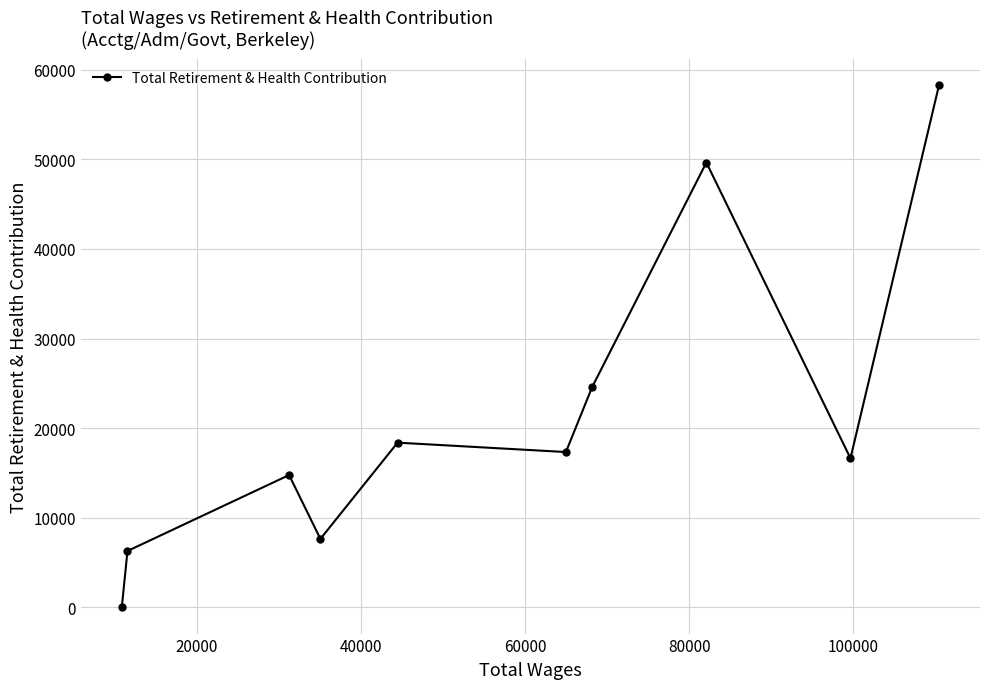

What is the difference between the maximum and minimum values?

58327